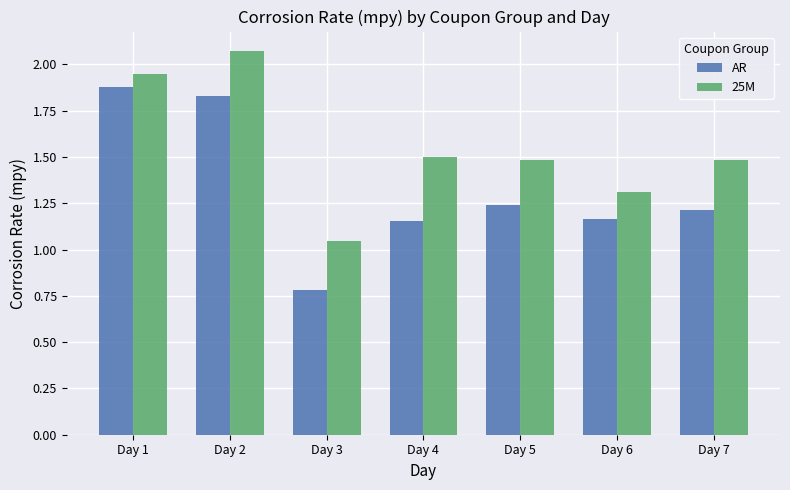

Is it true that AR equals 1.2 at Day 4?

True